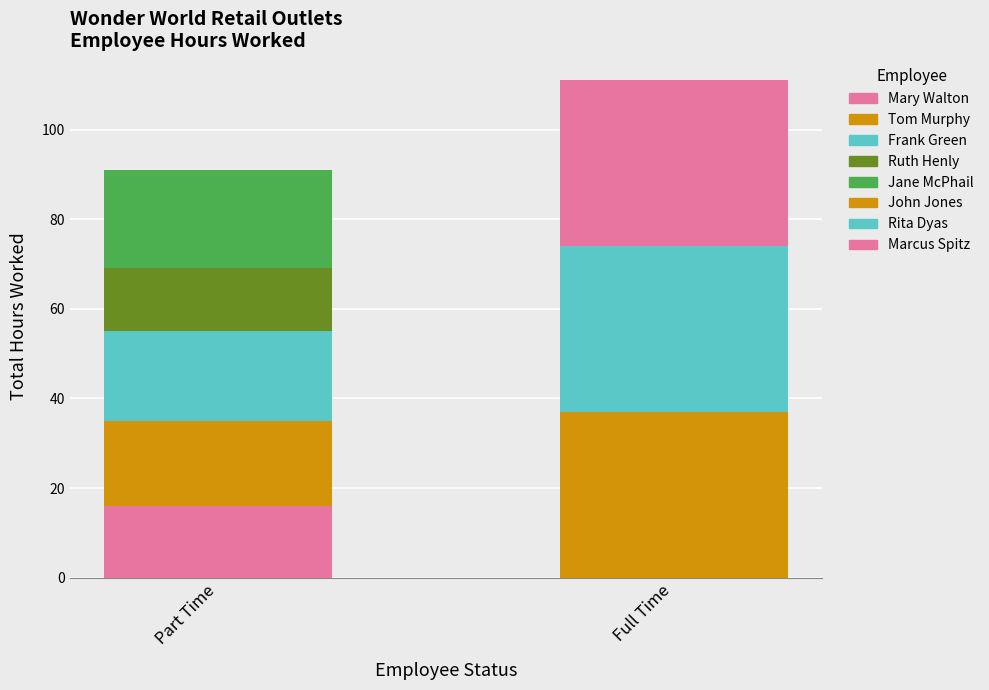

How many data points in Part Time are above 19?

2